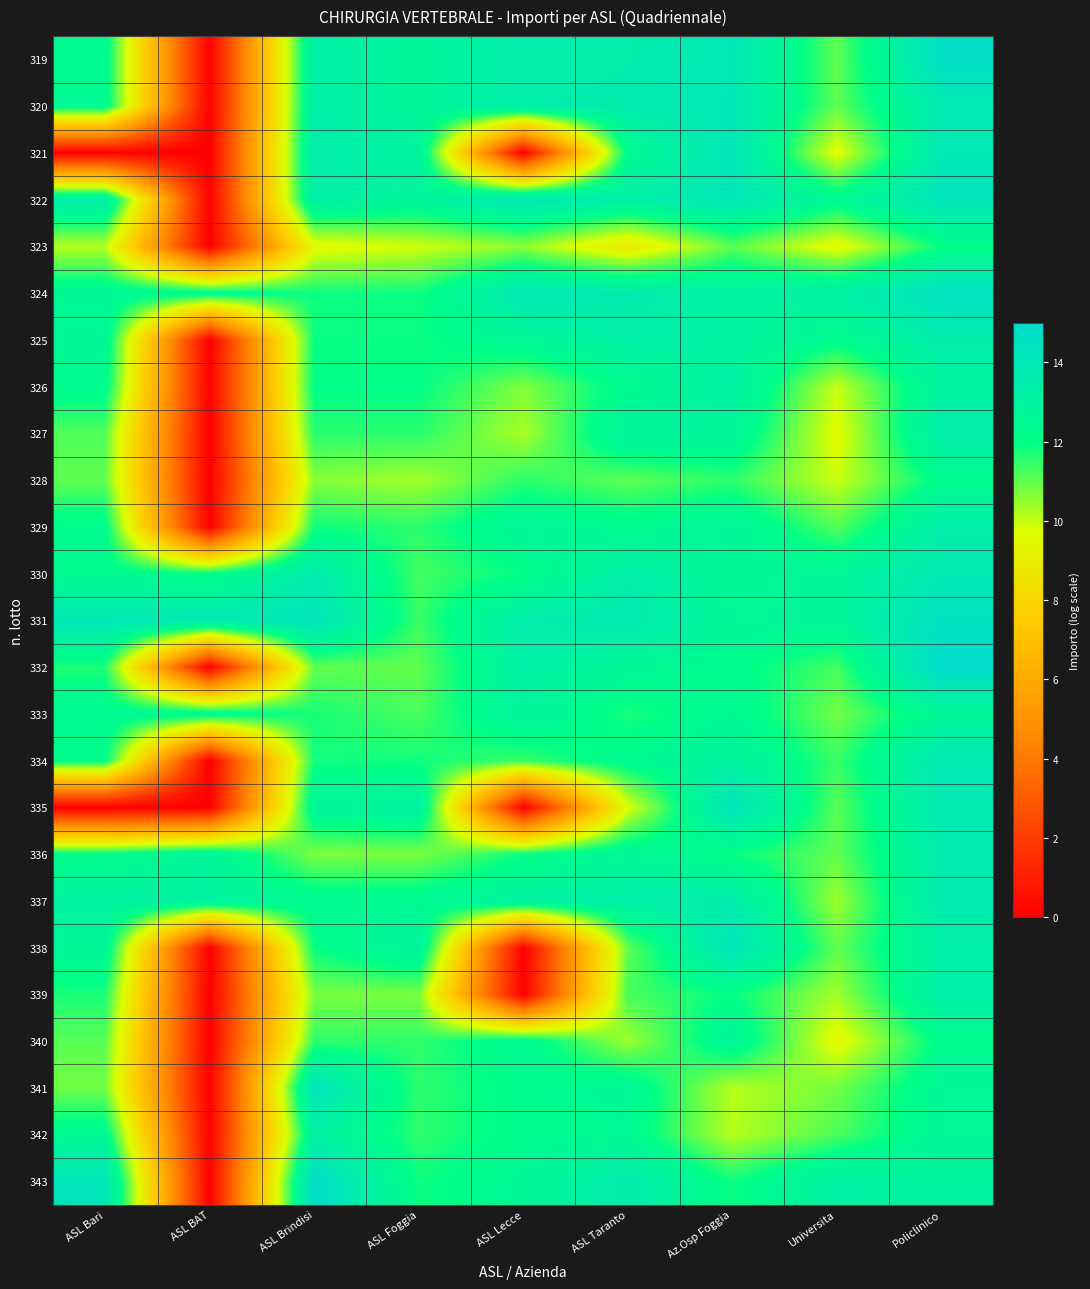

At which category is the sum across all series the highest?

Policlinico